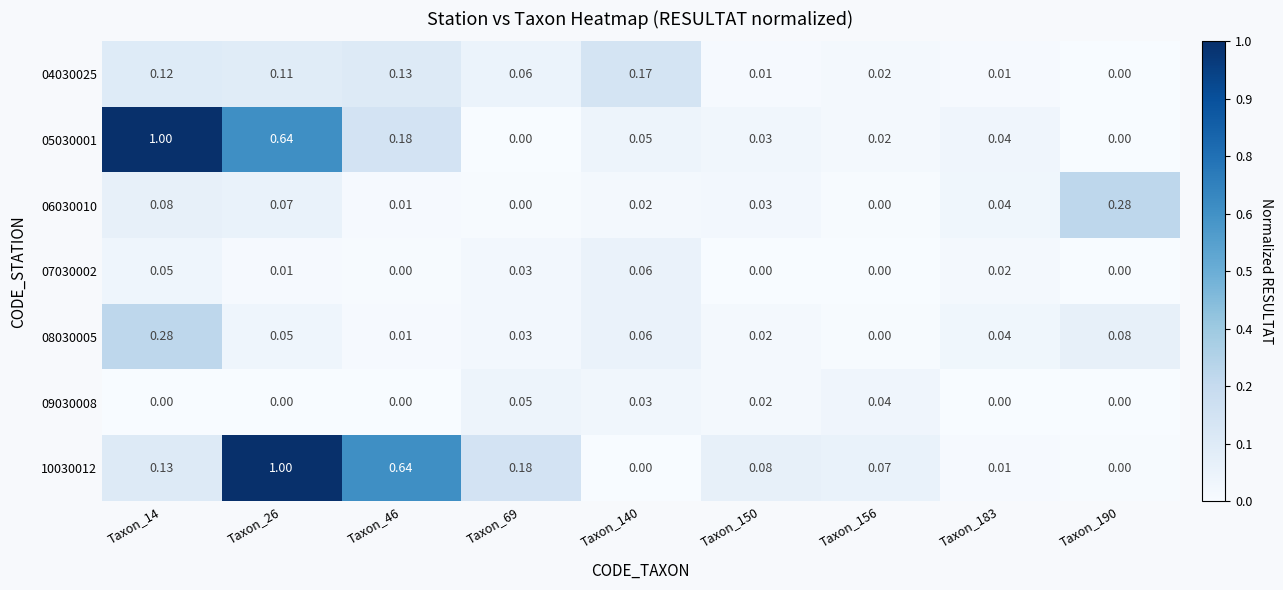

Is the value of 07030002 at Taxon_26 greater than the value of 10030012 at Taxon_69?

No